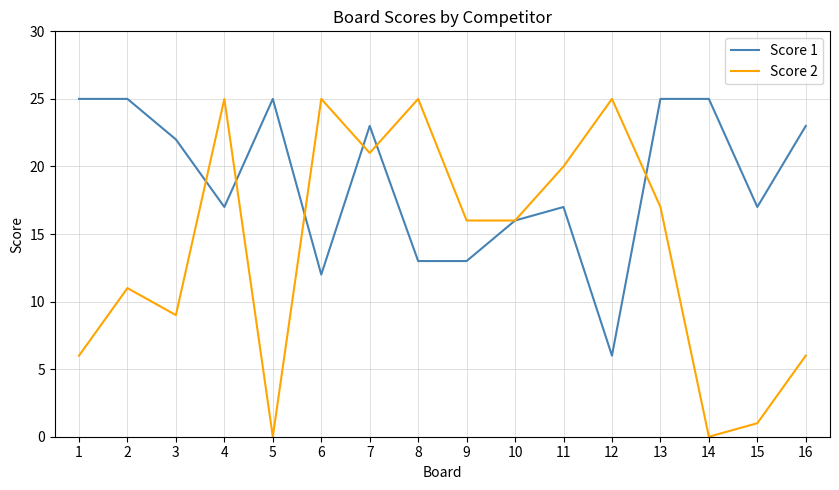

The Score 1 series shows 24 at 10. True or false?

False